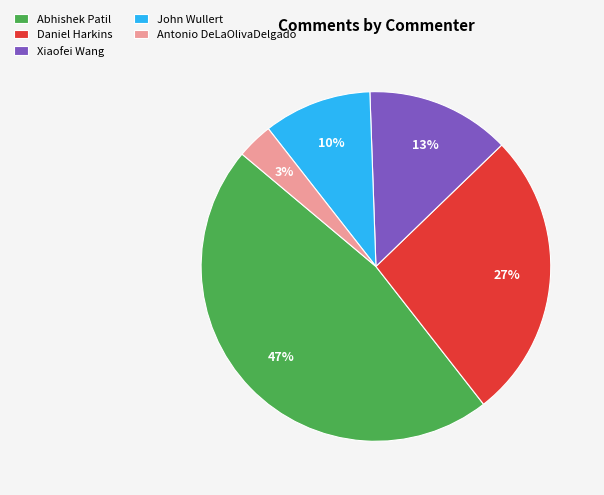

Is it true that John Wullert is 20% of the pie?

False